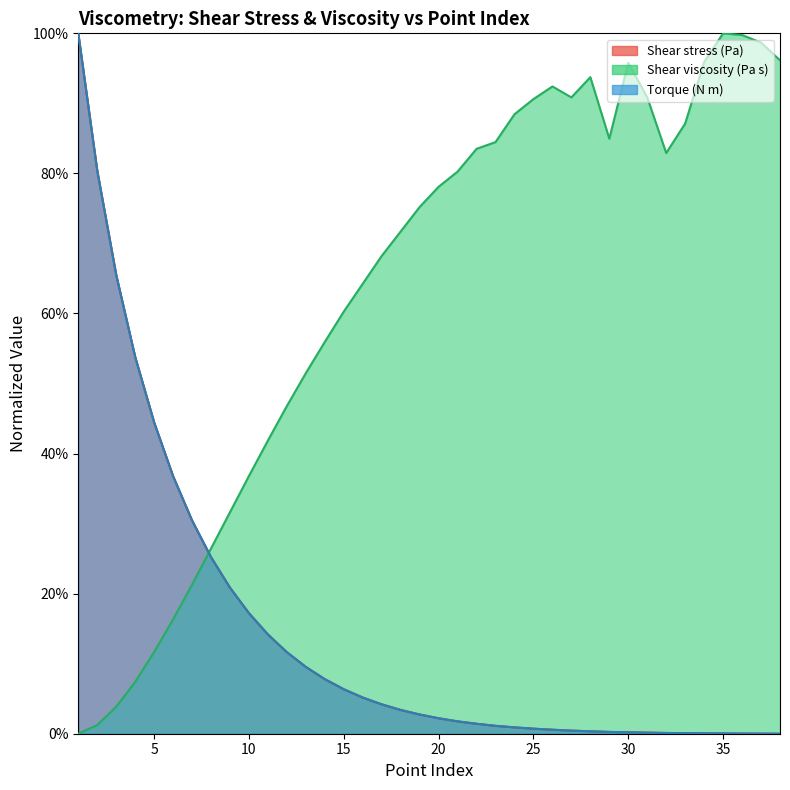

Which series has the largest range (max minus min)?

Shear stress (Pa)